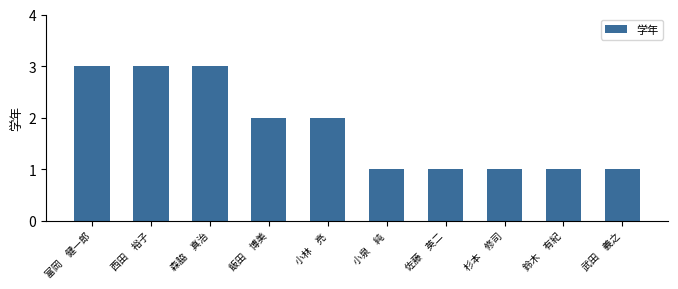

What is the change in value from 飯田　博美 to 武田　義之?

-1